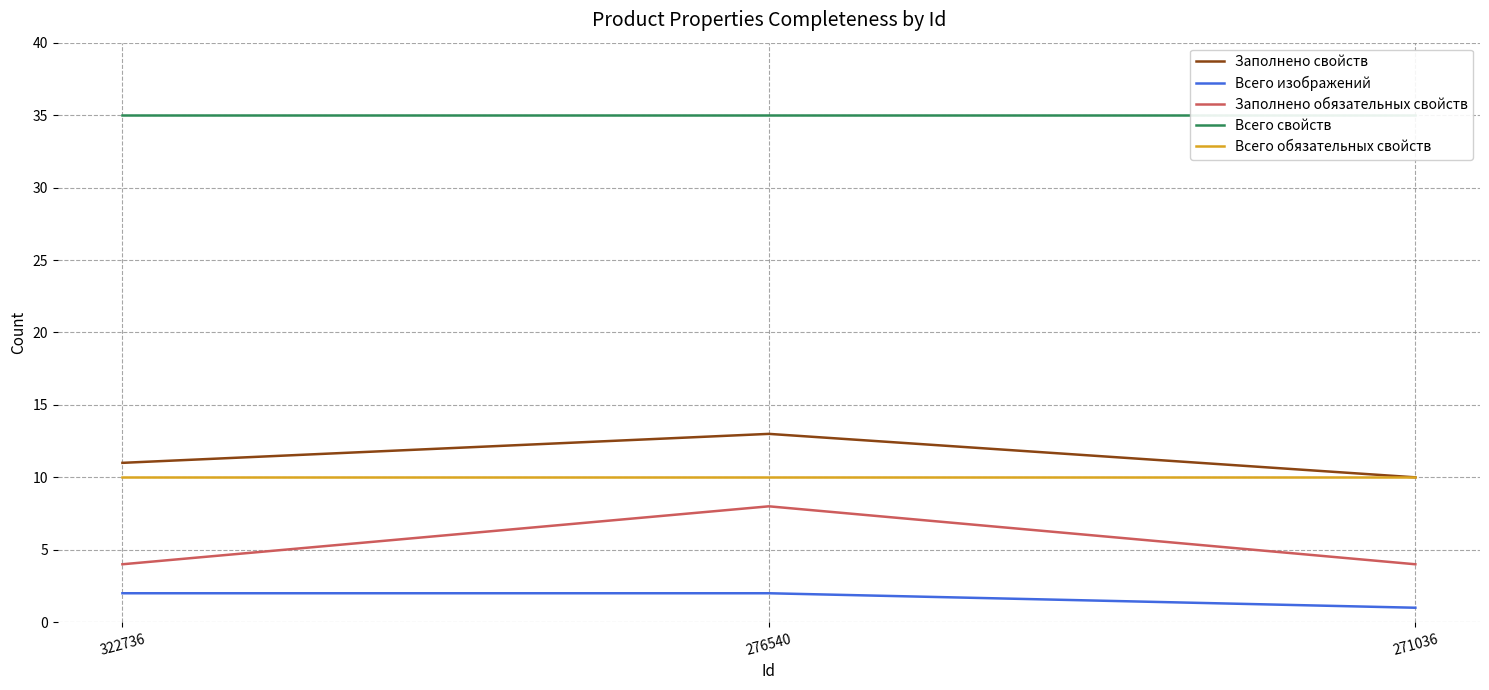

What is the highest value of the Заполнено обязательных свойств series?

8